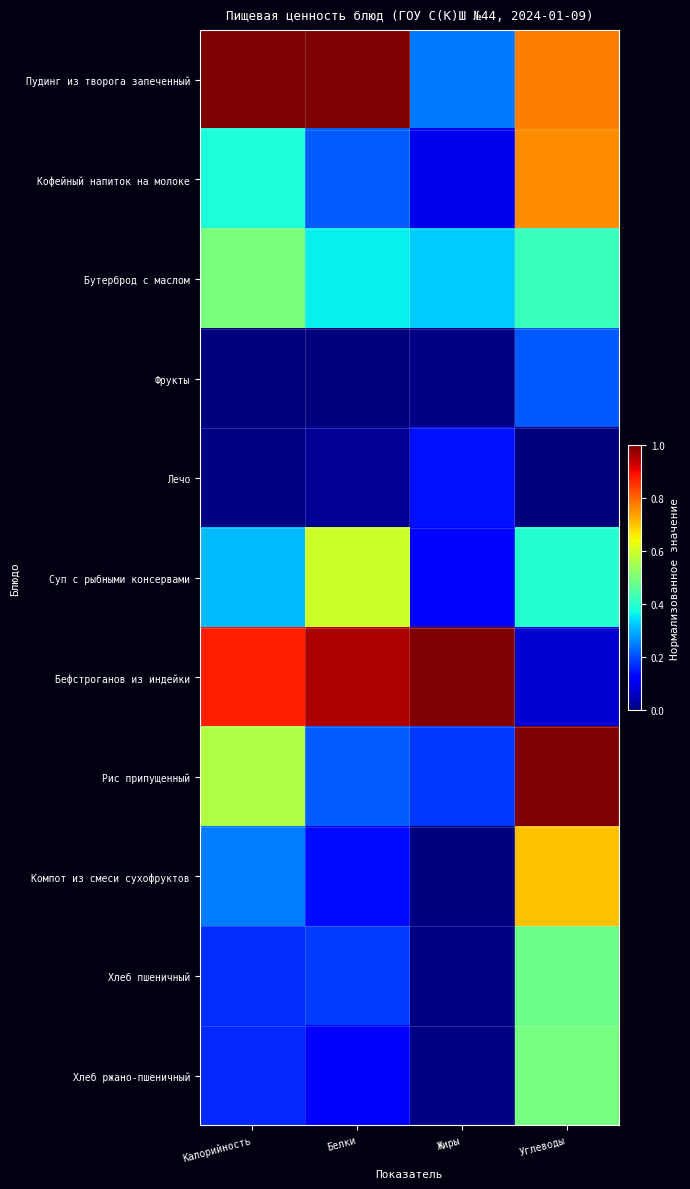

What is the spread (max minus min) of values at Белки?

1.0